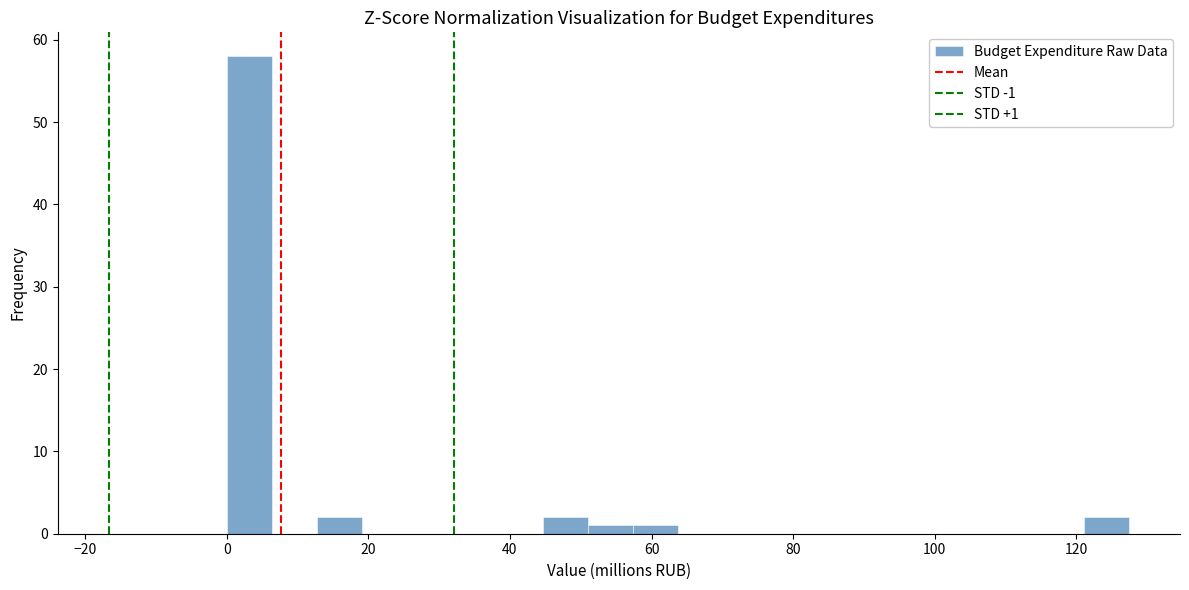

Read against the x-axis, roughly where is the centre of the tallest bar?

4